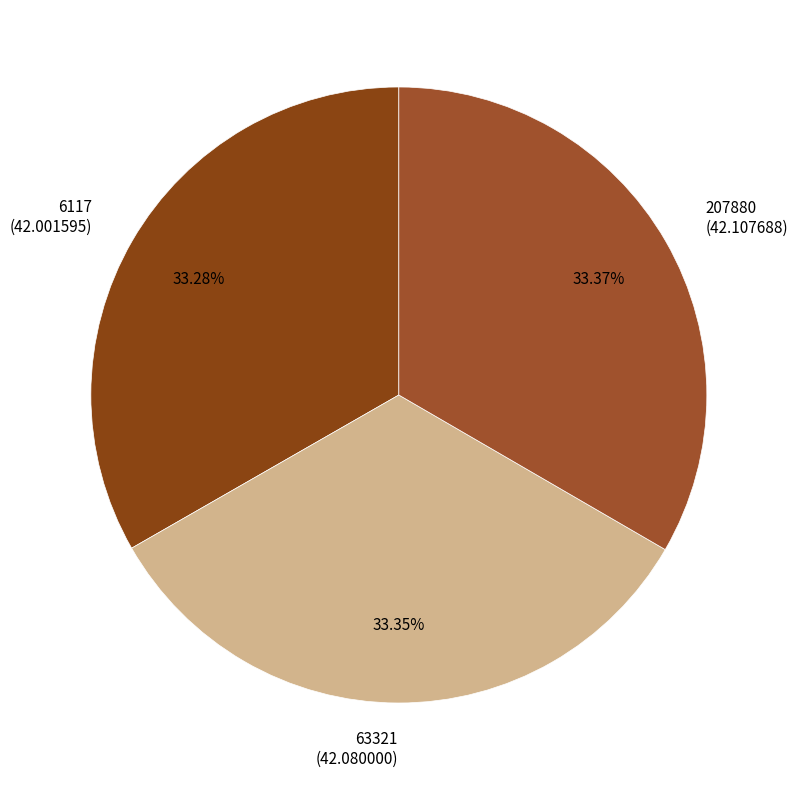

To the nearest percent, what portion does 207880 represent?

33%